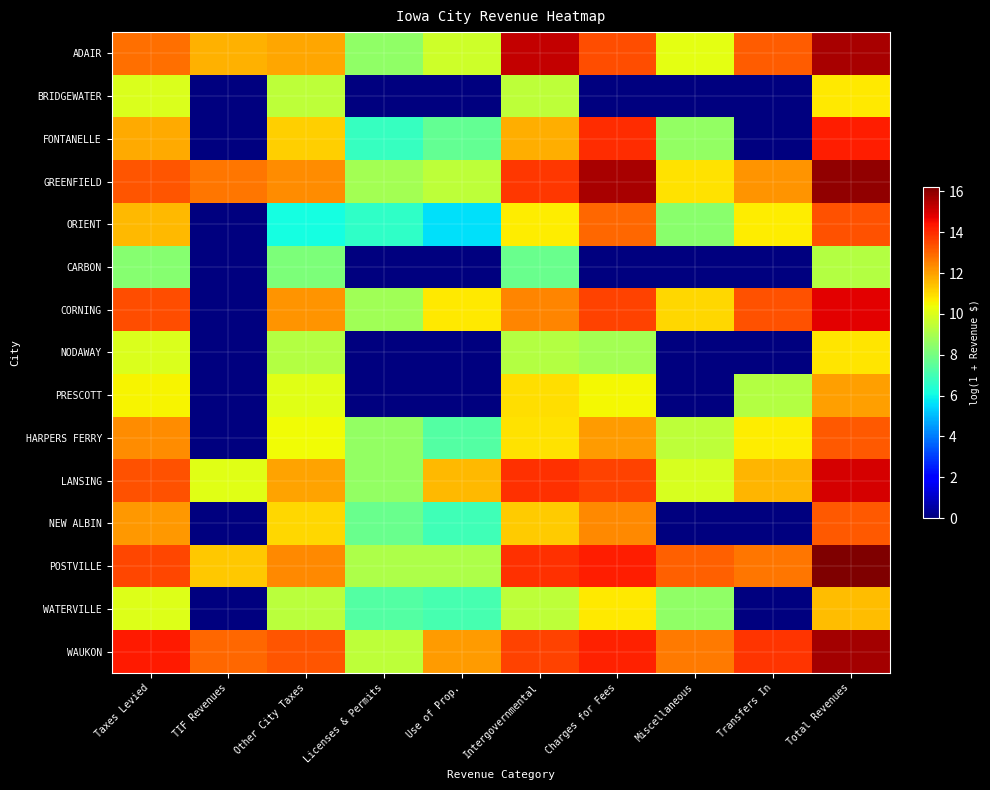

Which label corresponds to the largest value in the chart?

Total Revenues